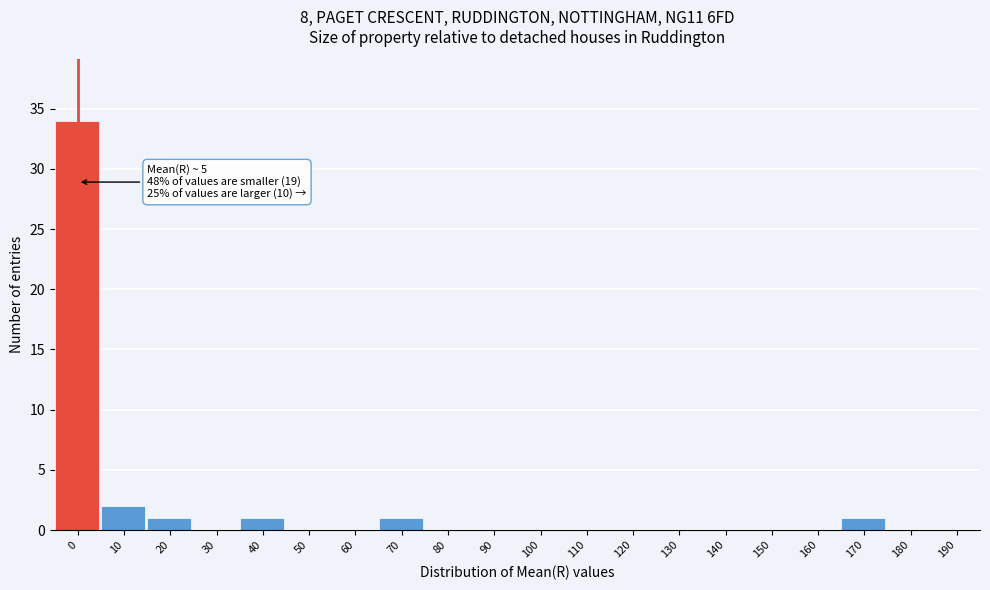

Reading right to left, transcribe all the data shown in this chart.

190=0	180=0	170=1	160=0	150=0	140=0	130=0	120=0	110=0	100=0	90=0	80=0	70=1	60=0	50=0	40=1	30=0	20=1	10=2	0=34